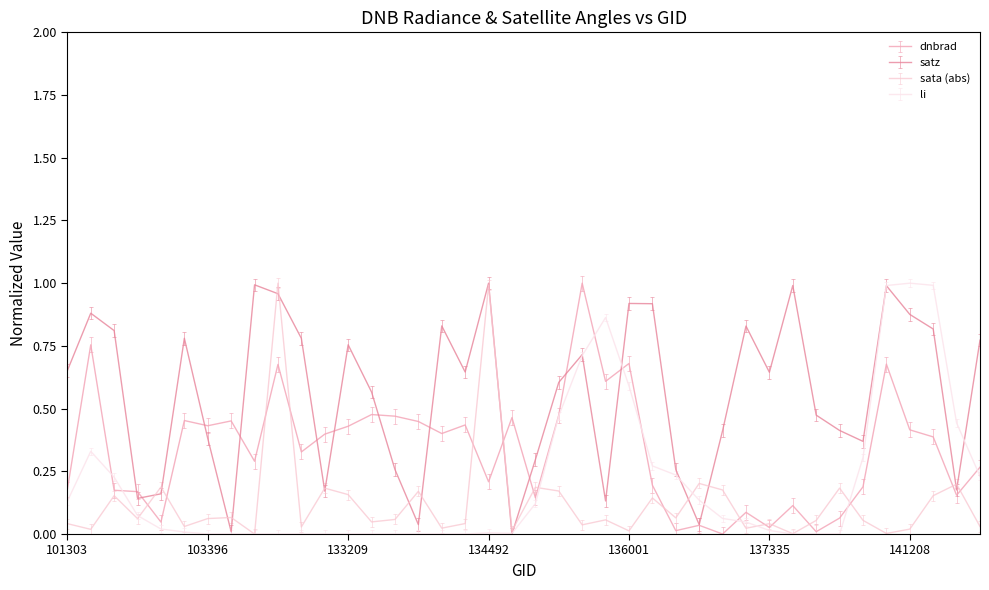

Which series has the largest total across all categories?

satz